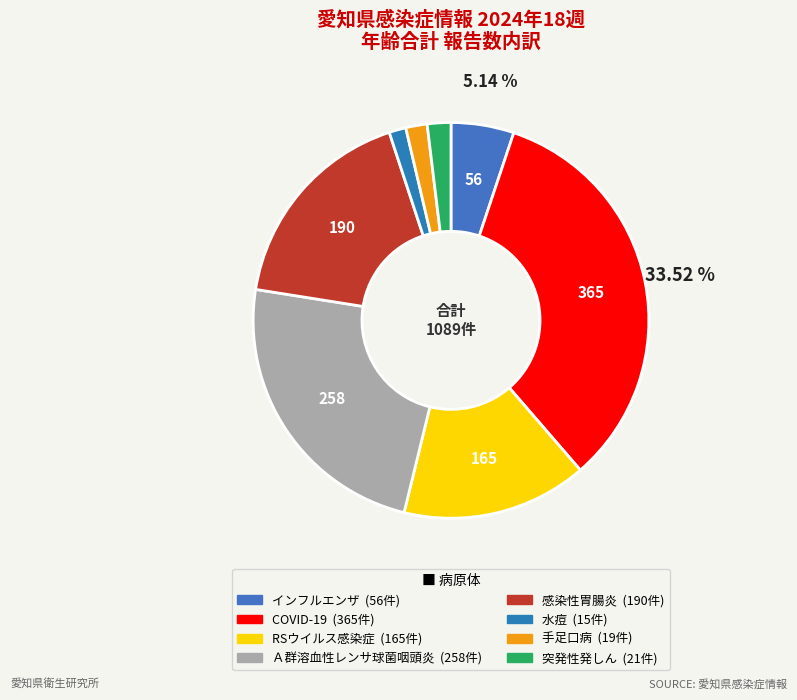

Do インフルエンザ and 水痘 together represent more than half of the pie?

No